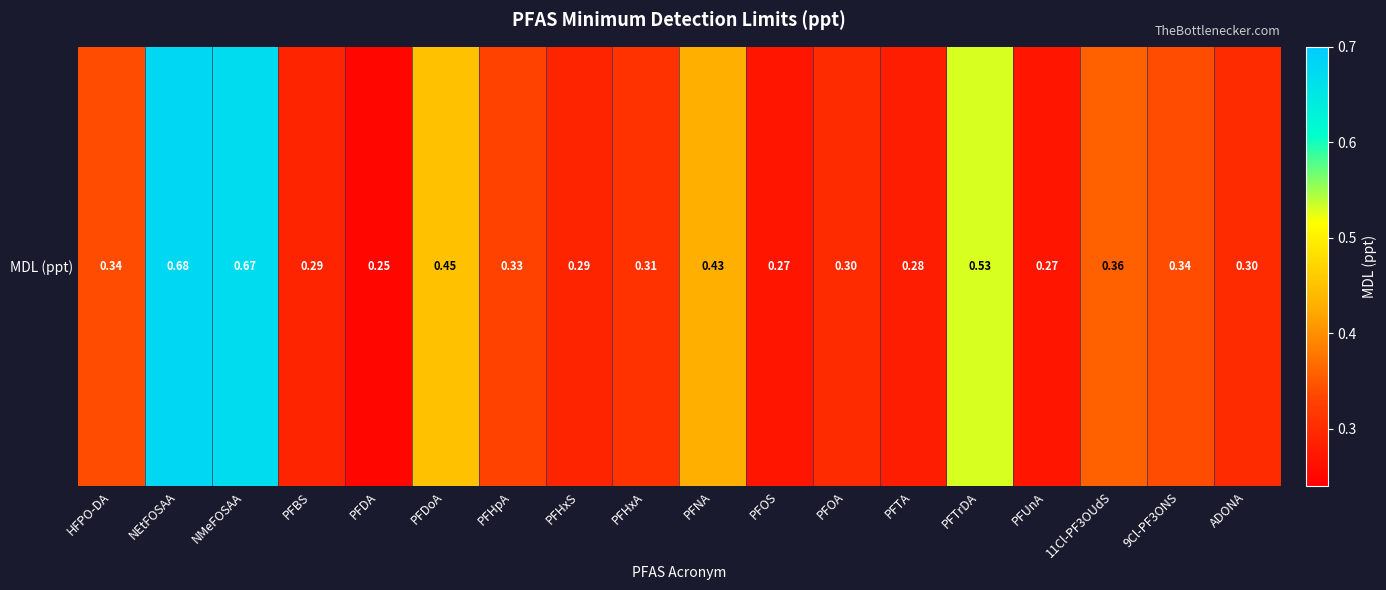

How many data points does each series have?

18